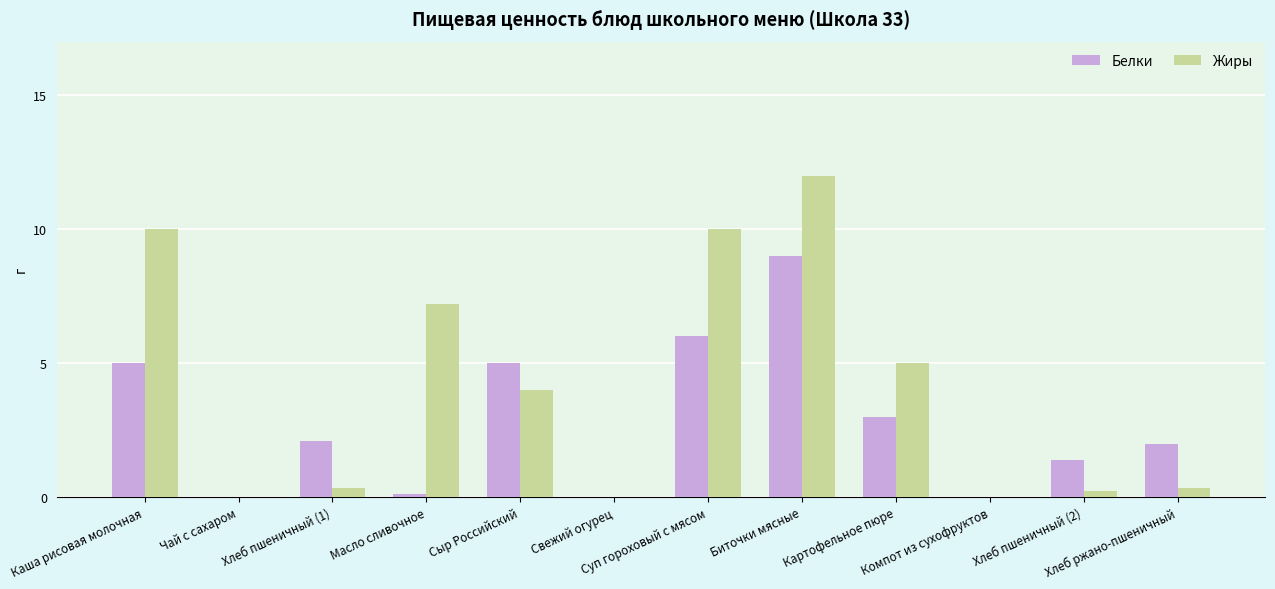

How many distinct data groups are displayed?

2